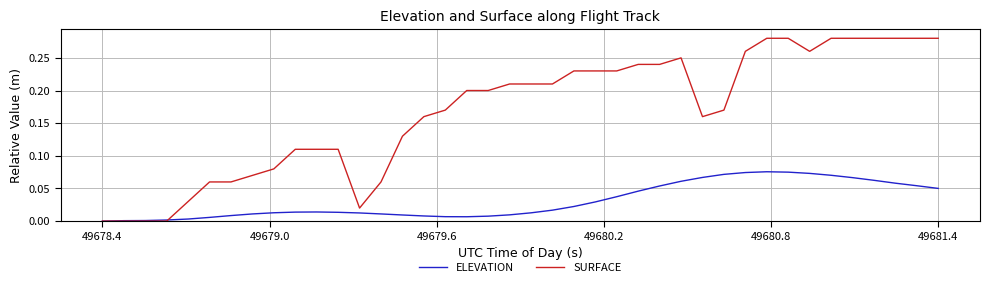

Which series has the widest spread of values?

SURFACE